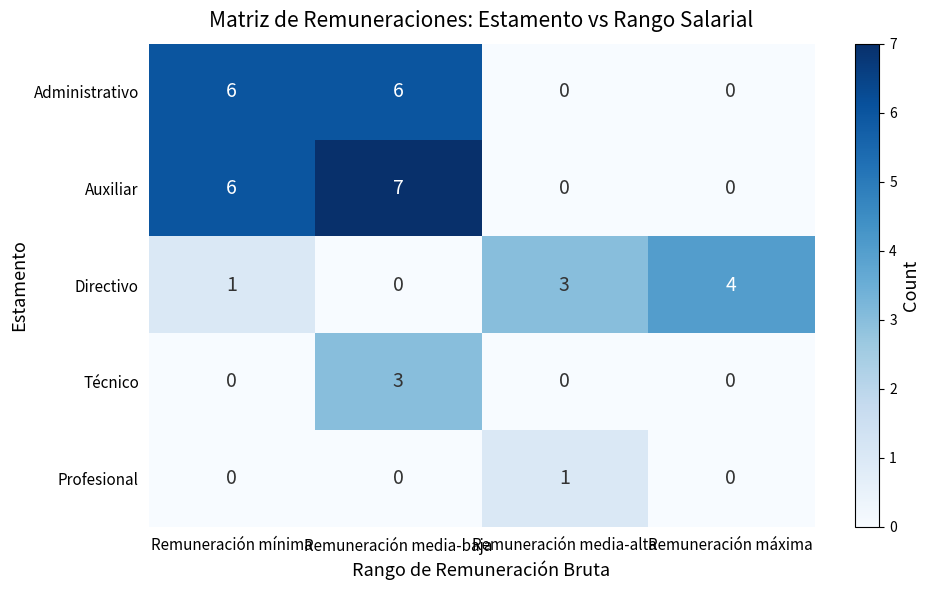

Reading right to left, what are all the values shown in this chart?

Administrativo: Remuneración máxima=0	Remuneración media-alta=0	Remuneración media-baja=6	Remuneración mínima=6
Auxiliar: Remuneración máxima=0	Remuneración media-alta=0	Remuneración media-baja=7	Remuneración mínima=6
Directivo: Remuneración máxima=4	Remuneración media-alta=3	Remuneración media-baja=0	Remuneración mínima=1
Técnico: Remuneración máxima=0	Remuneración media-alta=0	Remuneración media-baja=3	Remuneración mínima=0
Profesional: Remuneración máxima=0	Remuneración media-alta=1	Remuneración media-baja=0	Remuneración mínima=0